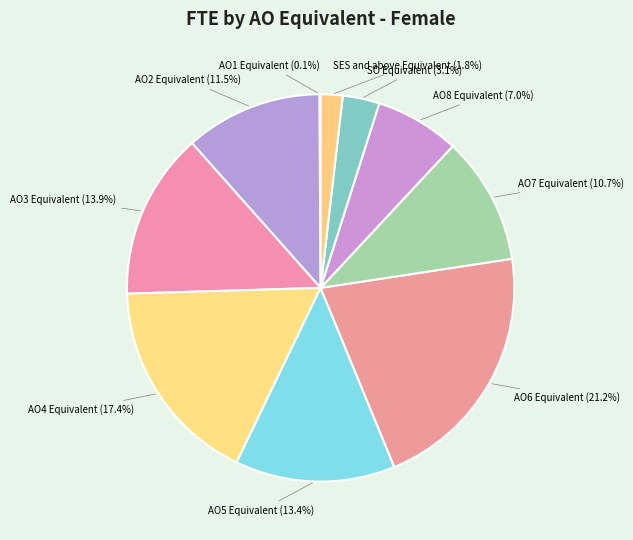

To the nearest percent, what is the combined percentage of AO6 Equivalent and AO8 Equivalent?

28%